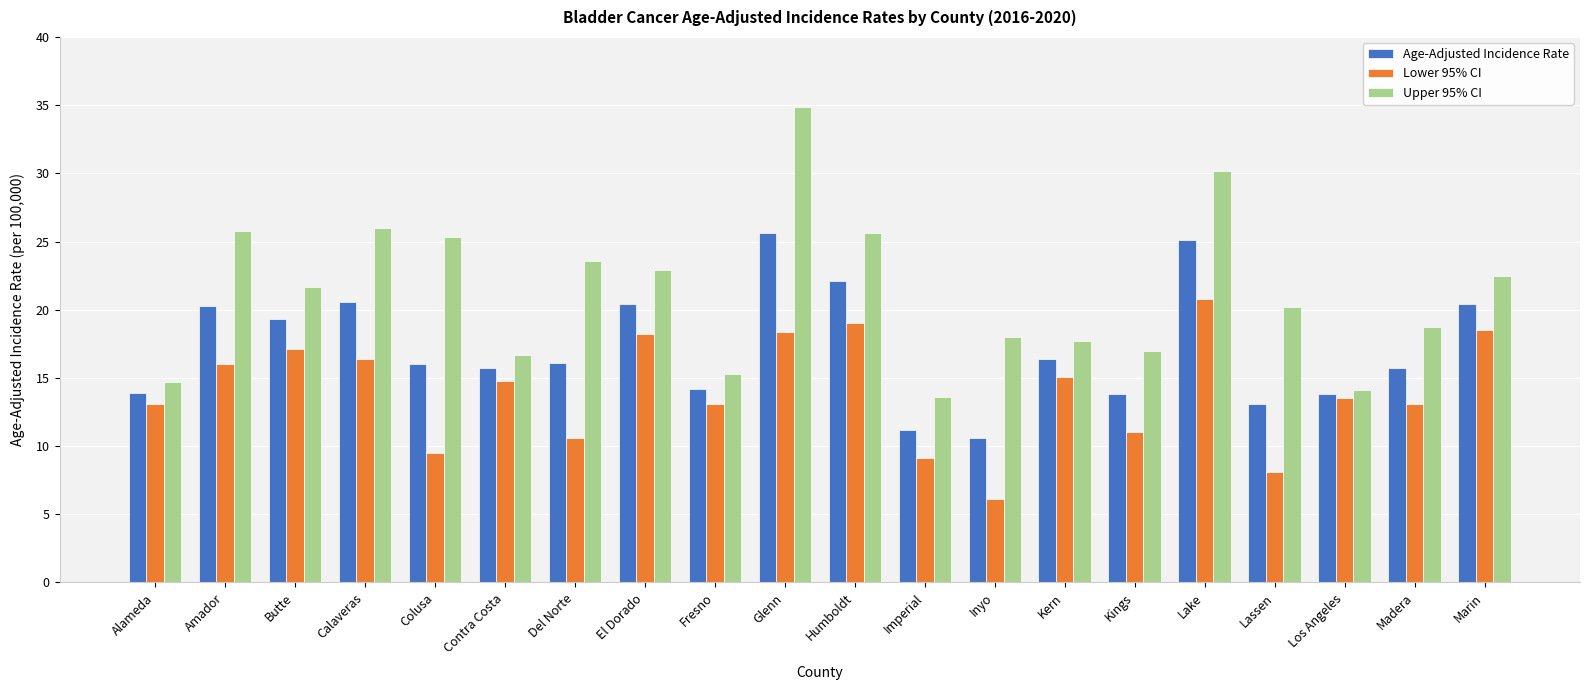

What is the value of the Lower 95% CI bar at the 7th from the left?

10.6